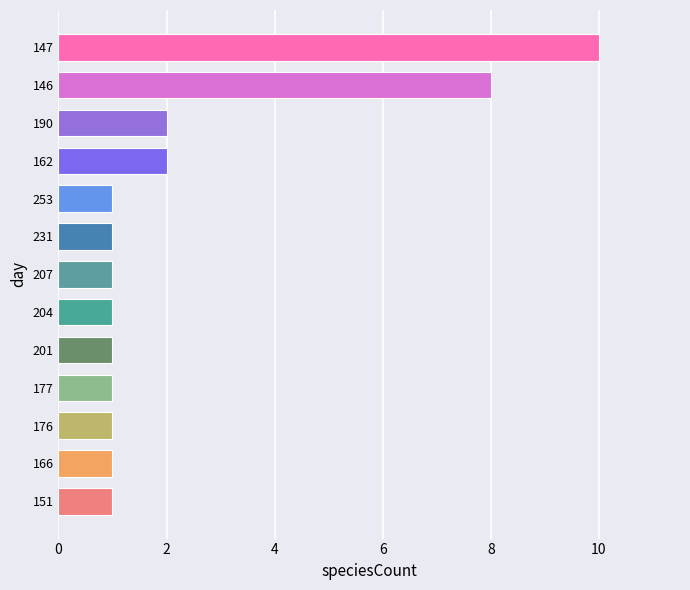

What is the ratio of the value at 190 to the value at 151?

2.0